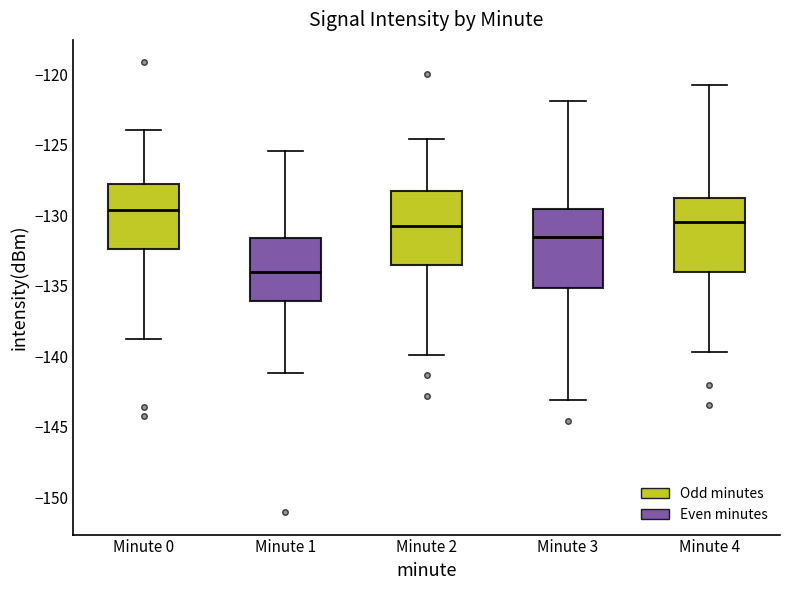

Which box's median line is the lowest?

Minute 1